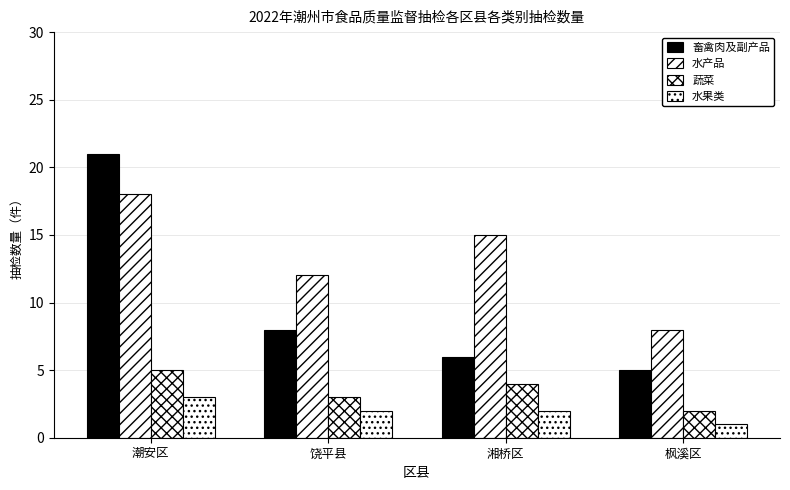

The 水果类 series shows 3 at 潮安区. True or false?

True